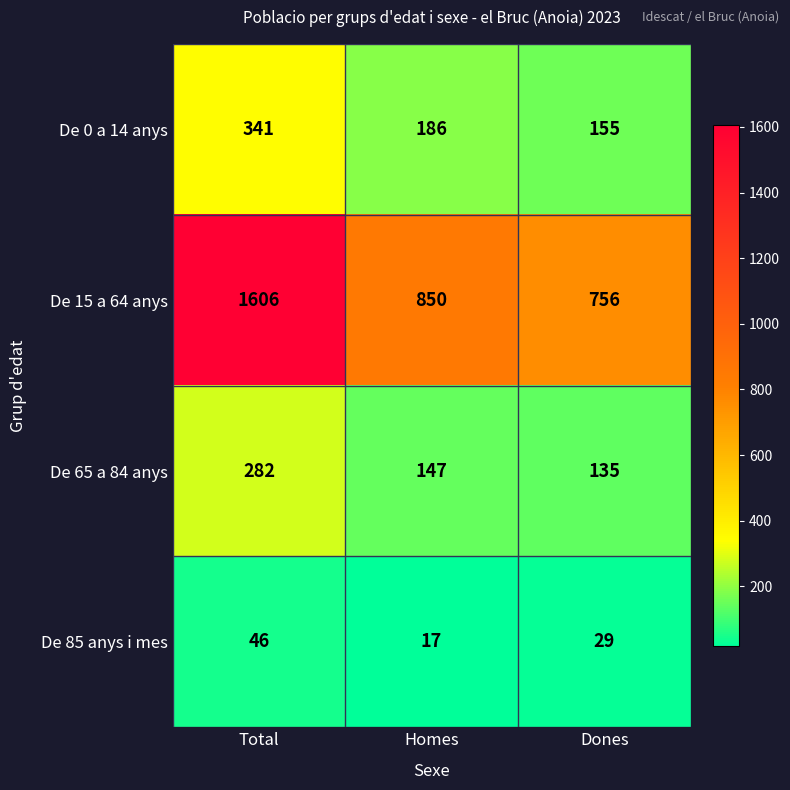

What is the difference between the maximum and second lowest values in the De 15 a 64 anys series?

756